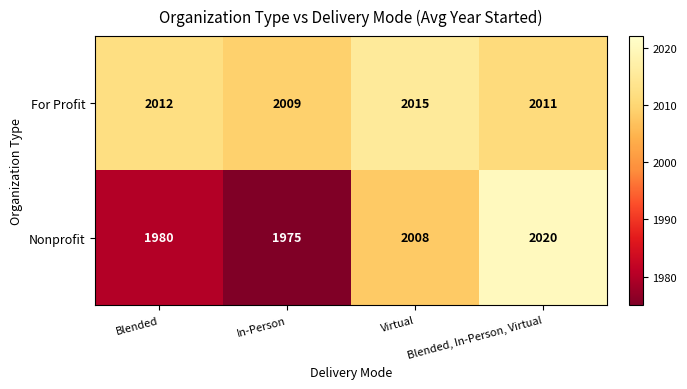

The Nonprofit series shows 1147 at In-Person. True or false?

False